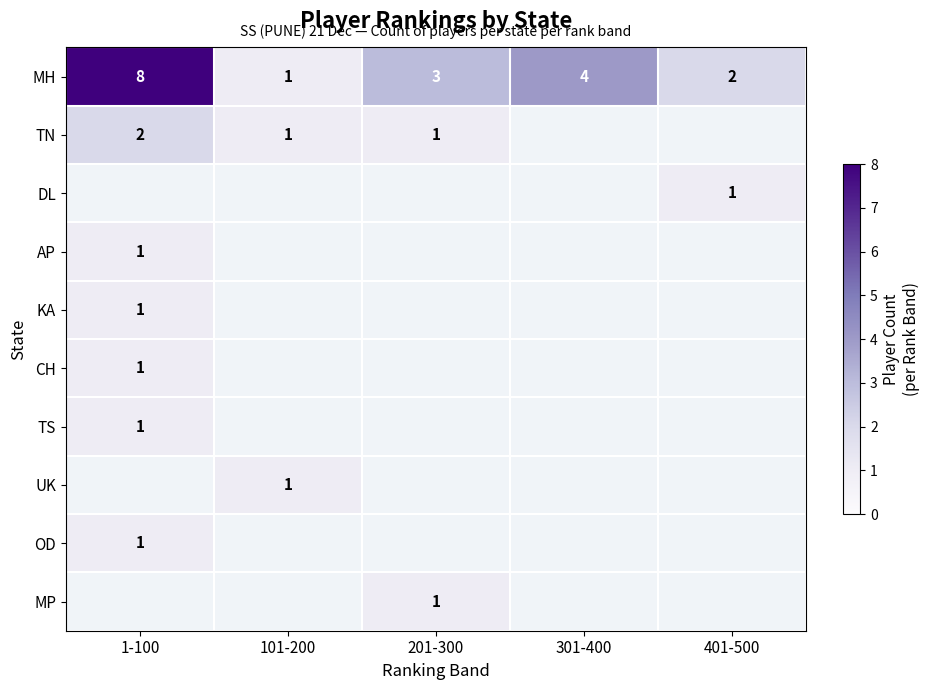

What is the spread (max minus min) of values at 201-300?

2.0